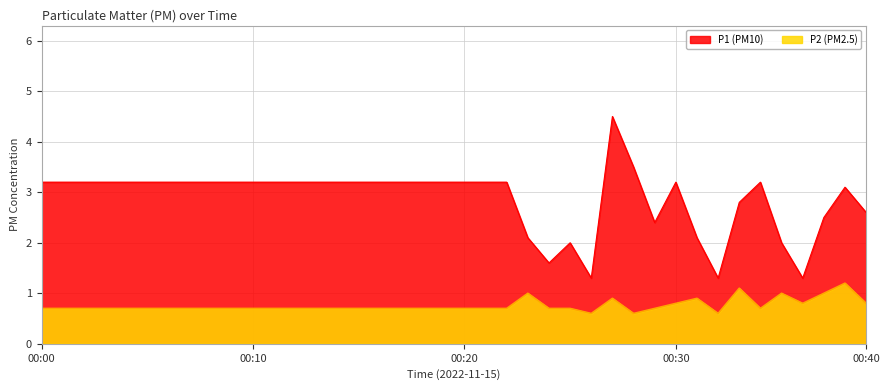

True or false: P2 and P1 intersect in this chart.

False